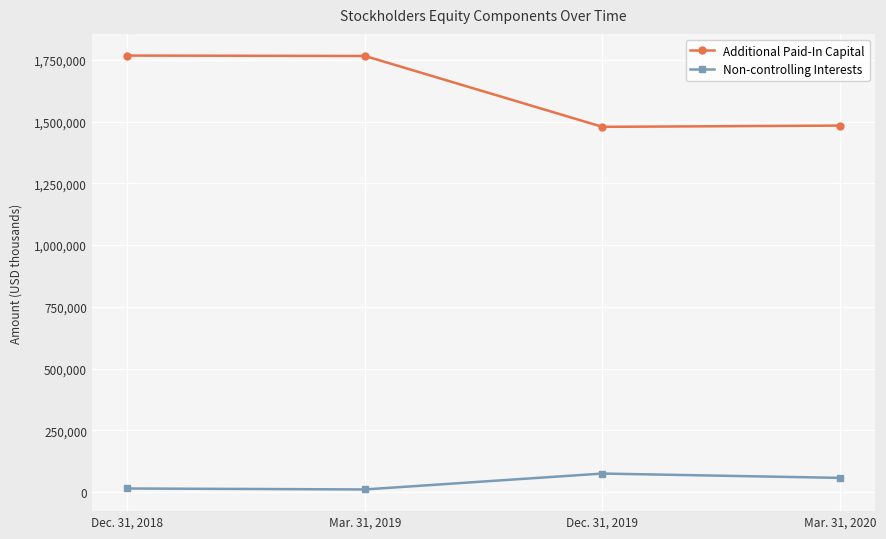

Does the chart have visible grid lines?

Yes